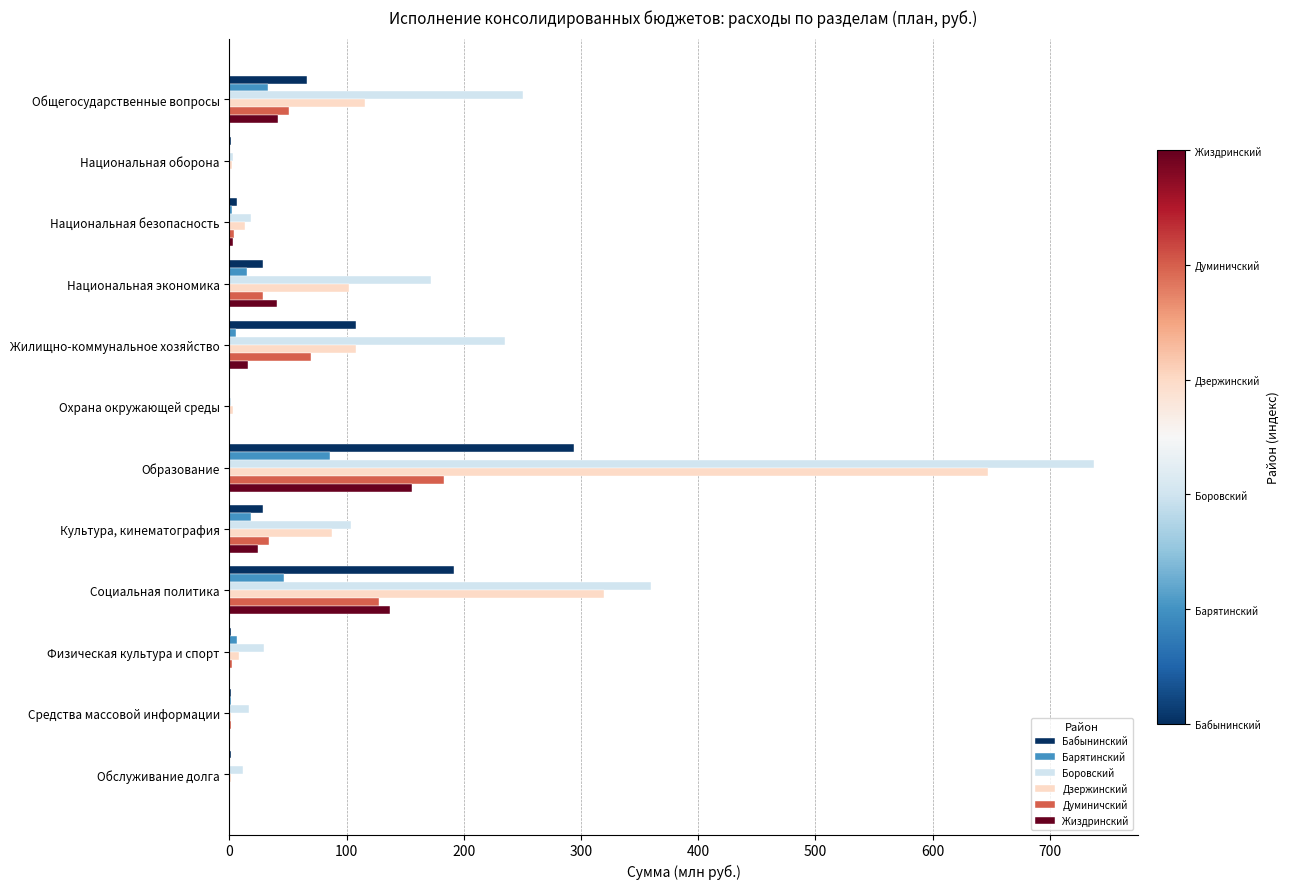

What is the sum of all Думиничский values?

500.7